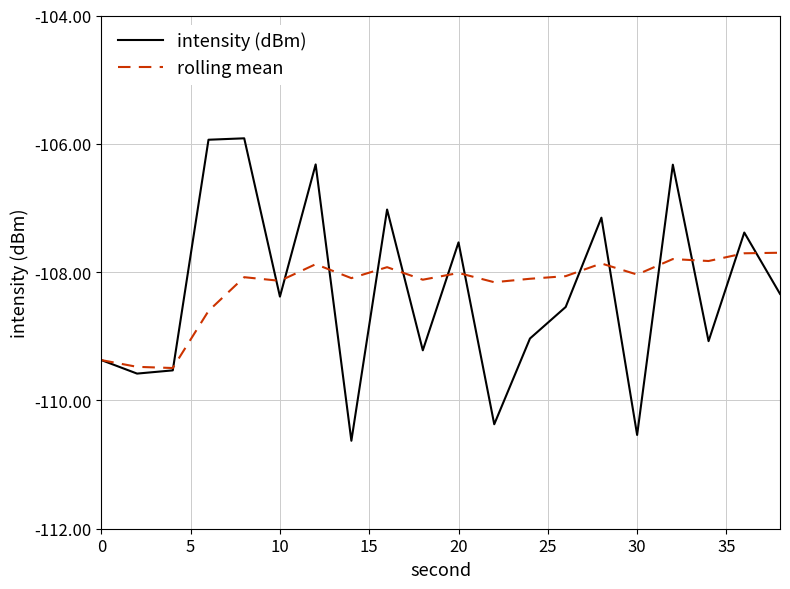

Which series has the largest range (max minus min)?

intensity (dBm)